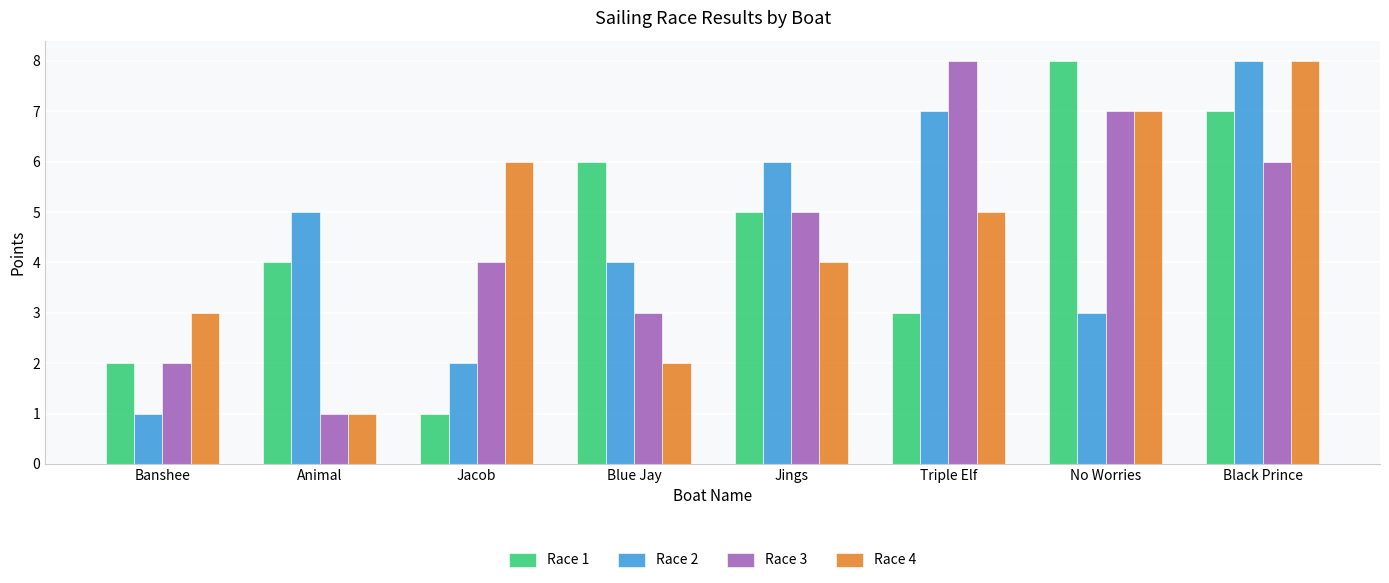

What is the total value across all series at Banshee?

8